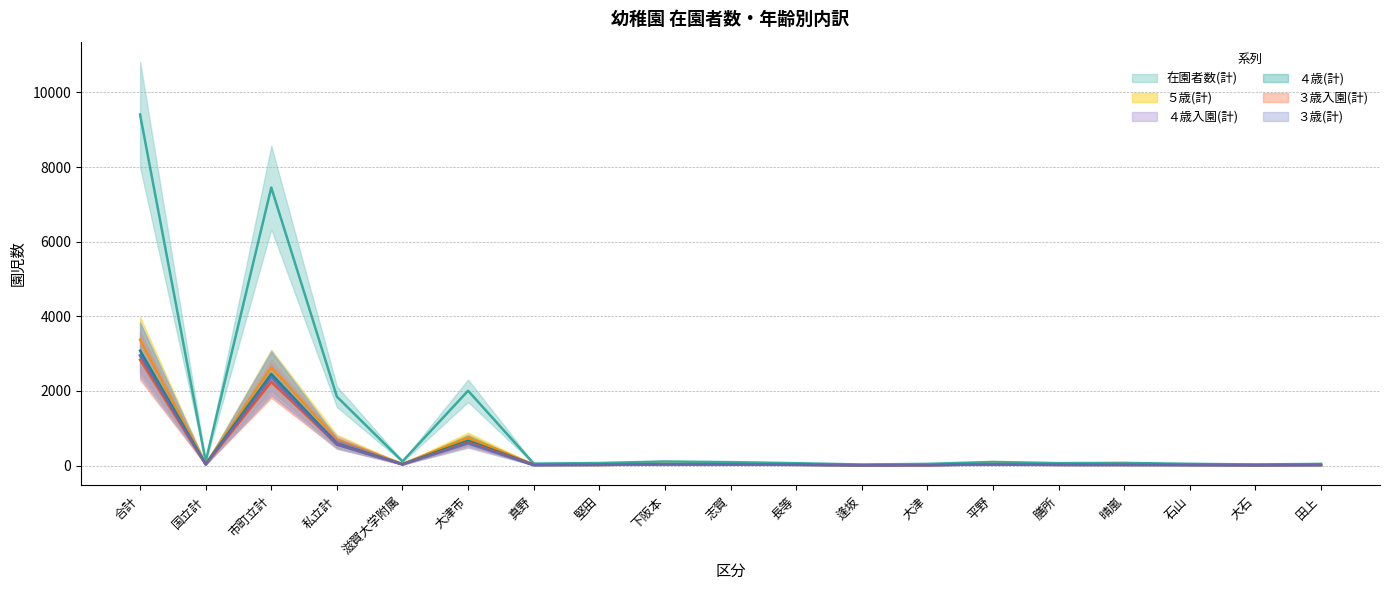

Rank the categories by ３歳入園(計) value from lowest to highest.

逢坂, 大津, 大石, 堅田, 真野, 石山, 田上, 膳所, 晴嵐, 長等, 志賀, 国立計, 滋賀大学附属, 下阪本, 平野, 私立計, 大津市, 市町立計, 合計